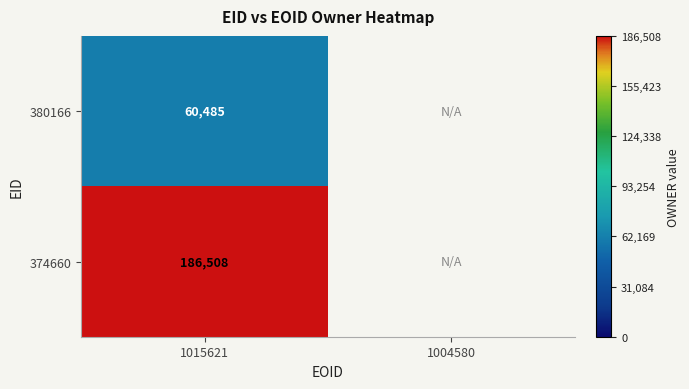

How many categories are shown in the chart?

2